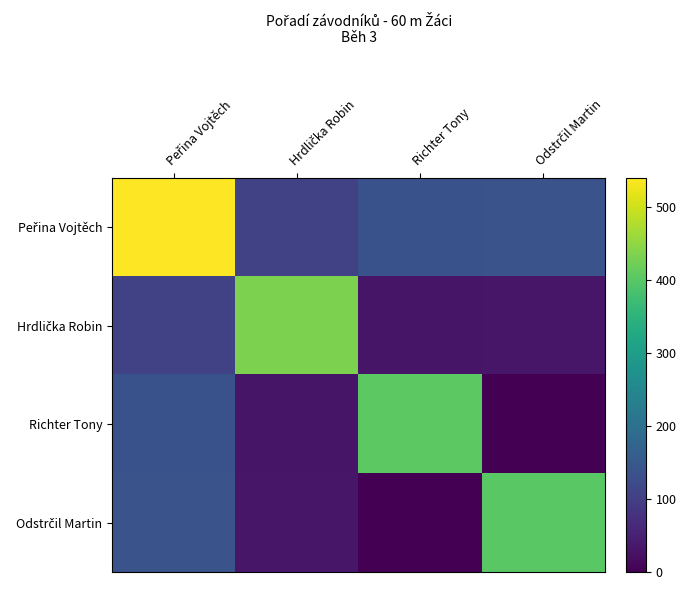

At which category is the sum across all series the highest?

Peřina Vojtěch